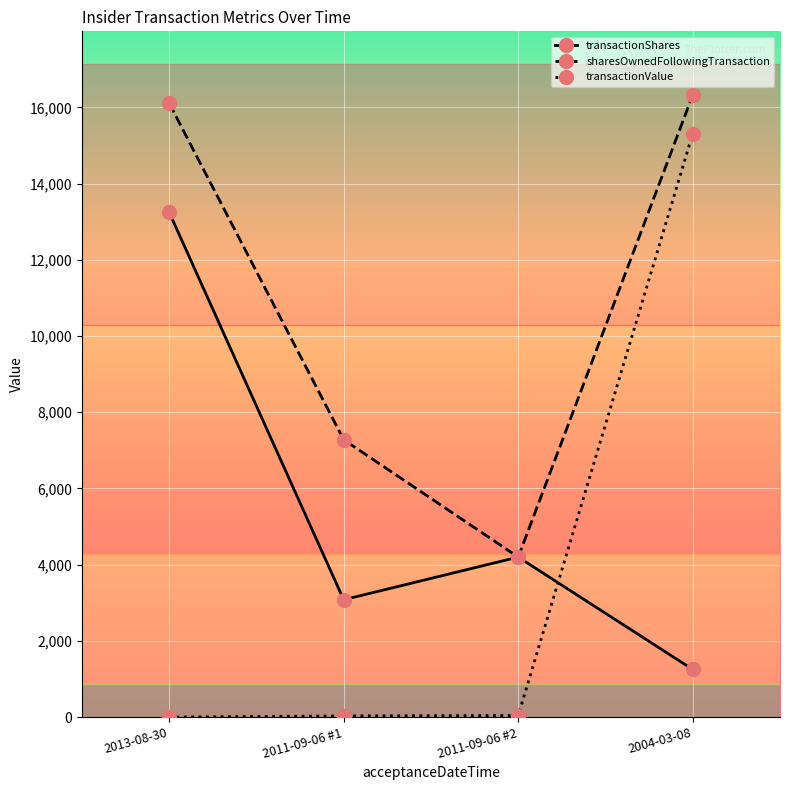

What is the label of the 4th point from the left?

2004-03-08